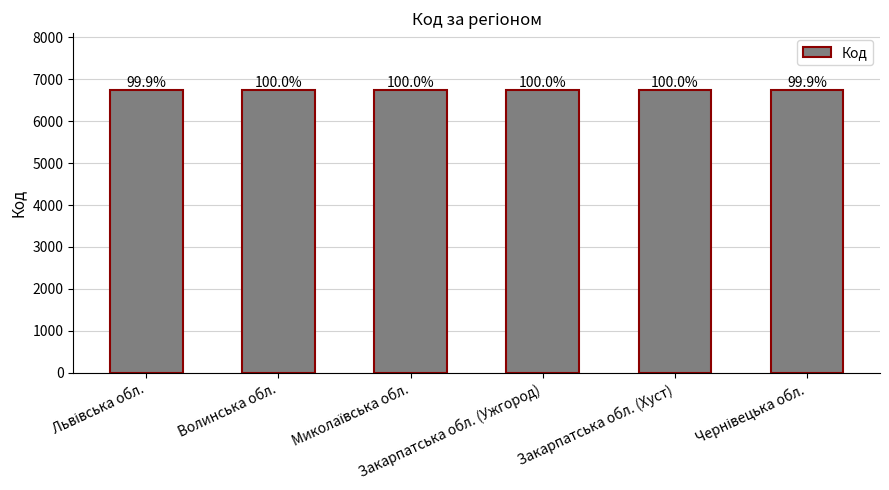

How many bars are there in total?

6